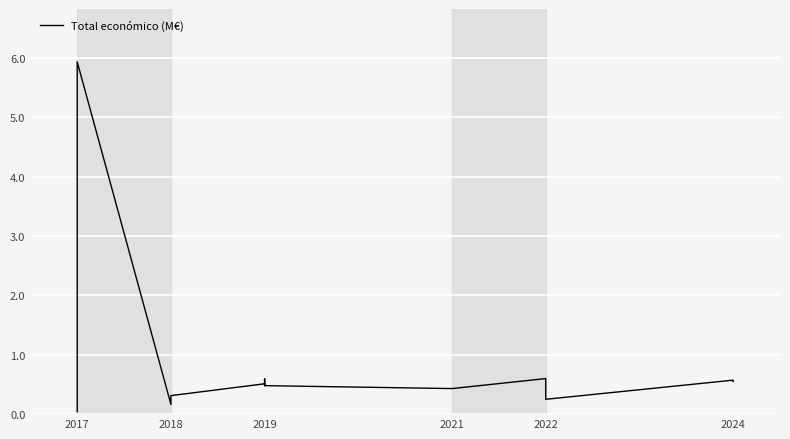

True or false: the data shows 0.4 at 2021.

True